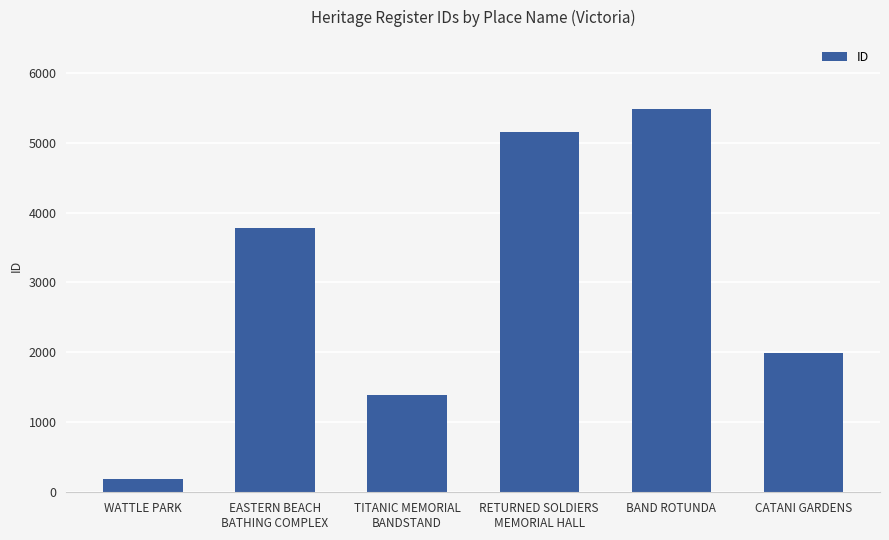

What is the ratio of the value at RETURNED SOLDIERS
MEMORIAL HALL to the value at CATANI GARDENS?

2.6